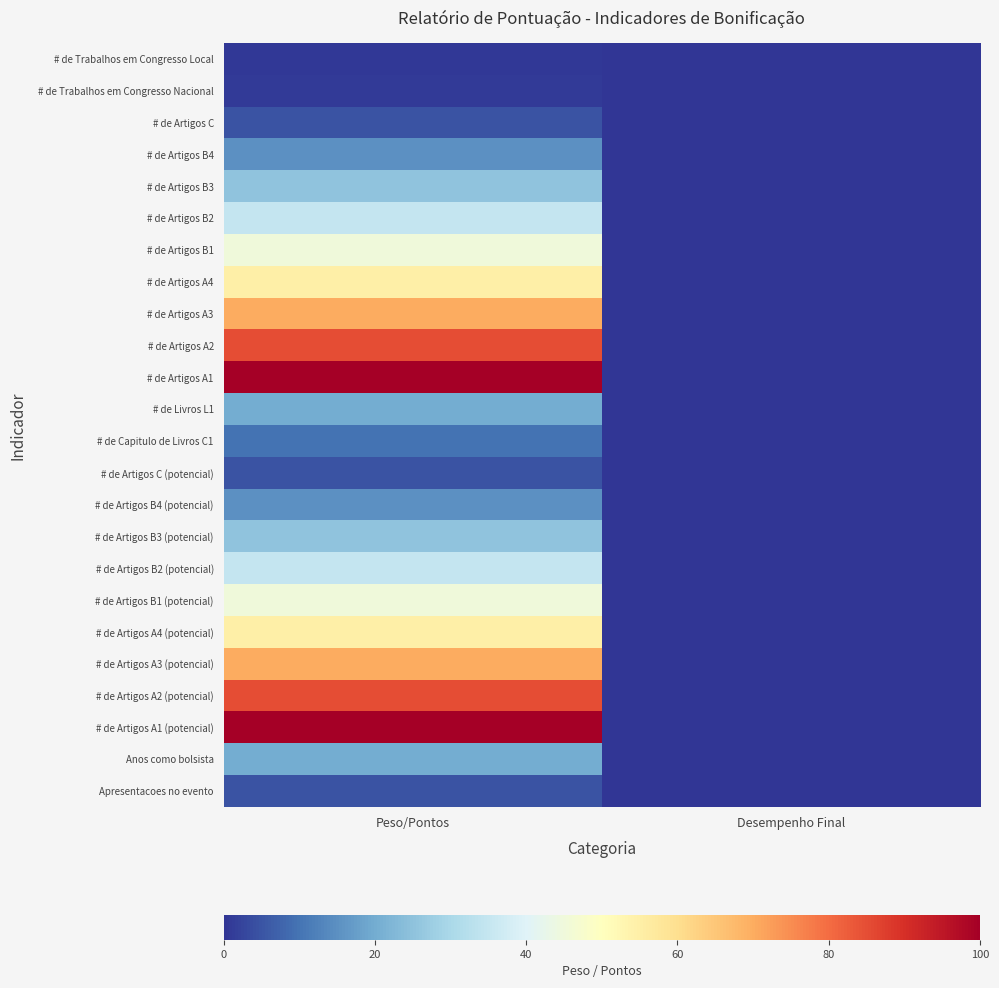

Rank the series by their maximum value, from highest to lowest.

# de Artigos A1, # de Artigos A1 (potencial), # de Artigos A2, # de Artigos A2 (potencial), # de Artigos A3, # de Artigos A3 (potencial), # de Artigos A4, # de Artigos A4 (potencial), # de Artigos B1, # de Artigos B1 (potencial), # de Artigos B2, # de Artigos B2 (potencial), # de Artigos B3, # de Artigos B3 (potencial), # de Livros L1, Anos como bolsista, # de Artigos B4, # de Artigos B4 (potencial), # de Capitulo de Livros C1, # de Artigos C, # de Artigos C (potencial), Apresentacoes no evento, # de Trabalhos em Congresso Nacional, # de Trabalhos em Congresso Local